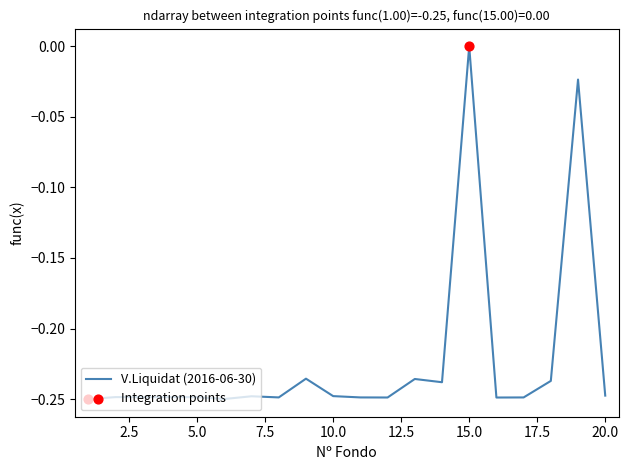

How many lines are shown in the chart?

1